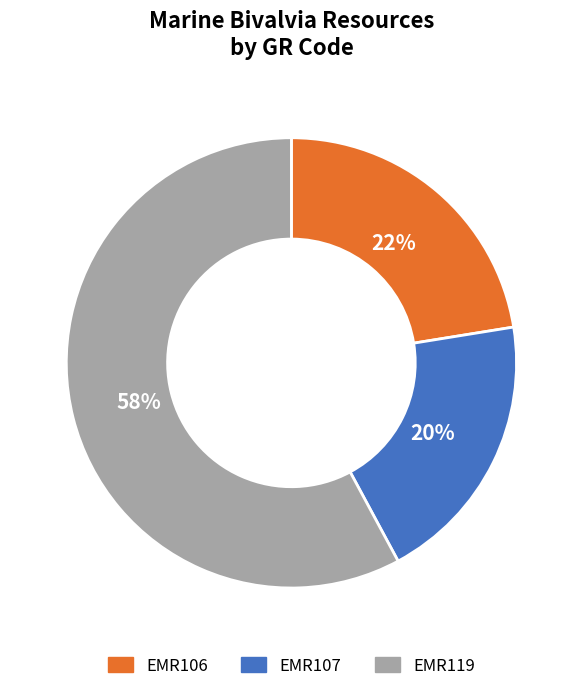

Combined, do EMR119 and EMR107 account for over 50%?

Yes